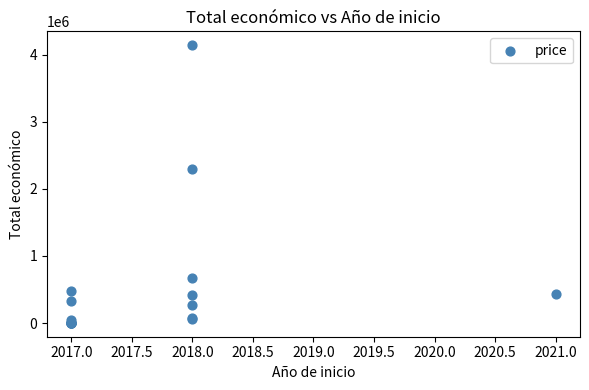

What Y value in the scatter plot is closest to 2071896?

2296067